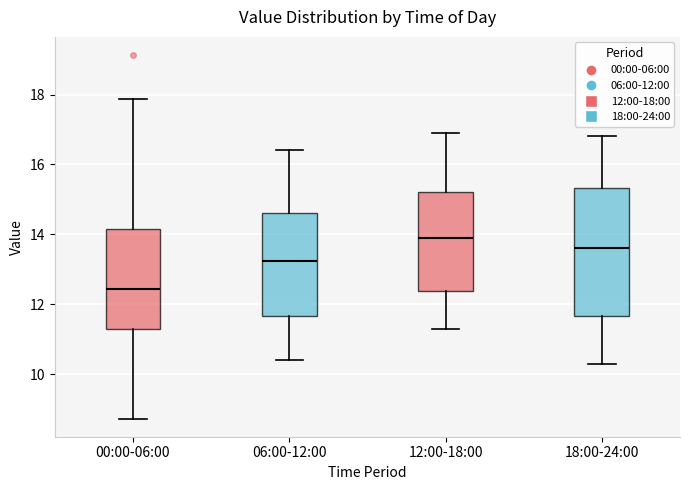

Comparing the boxes themselves (not the whiskers), which one is the tallest?

18:00-24:00